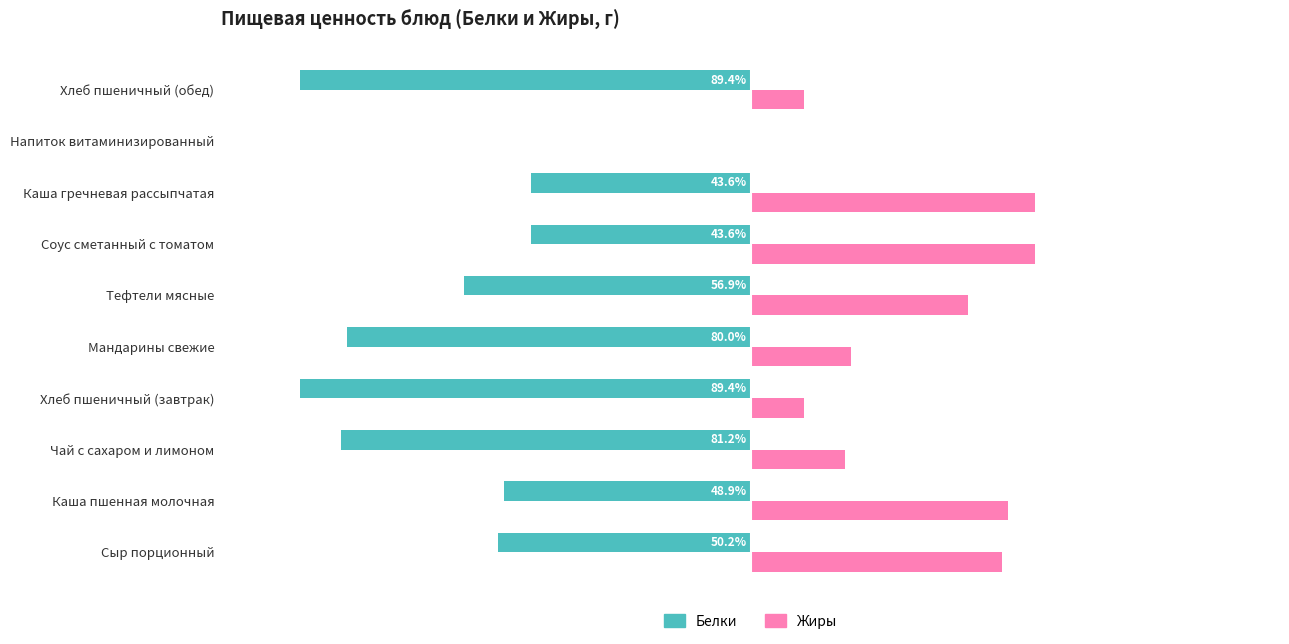

What are all the series names shown in the legend?

Белки, Жиры